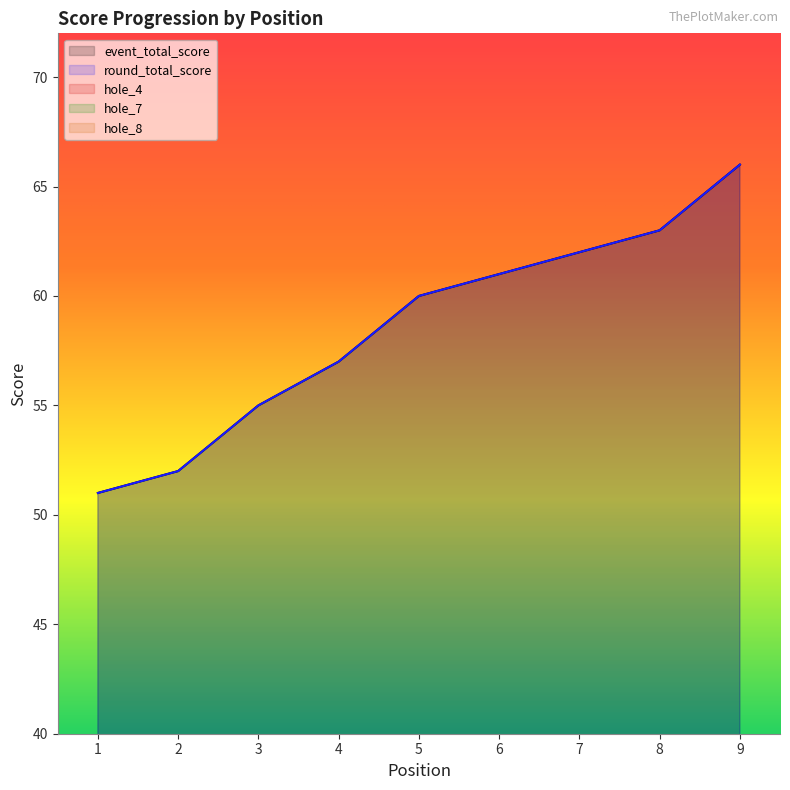

What is the minimum value shown in the chart?

2